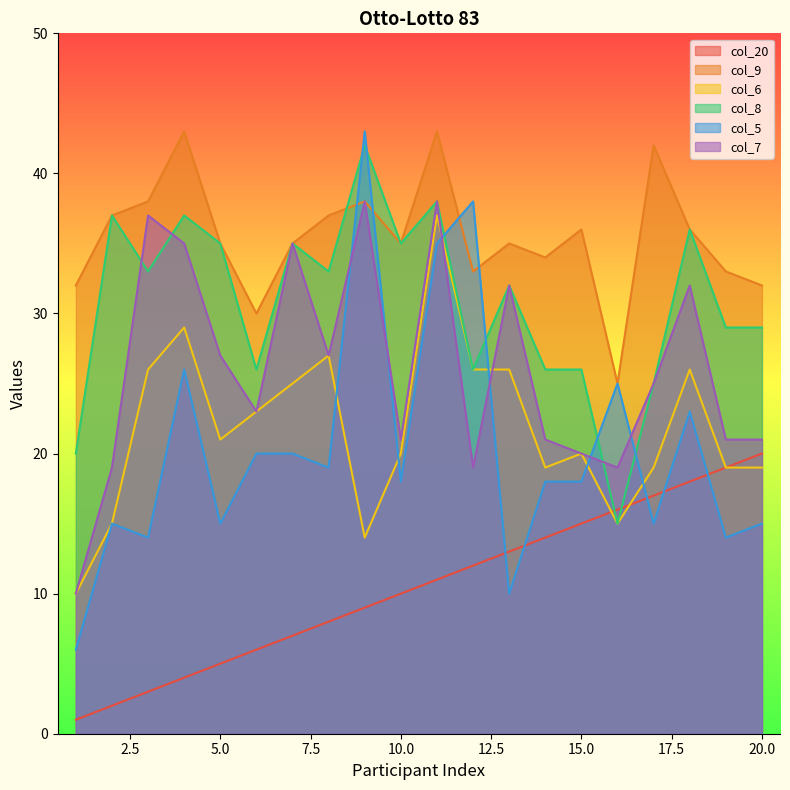

What is the difference between the highest and lowest values at 5.0?

30